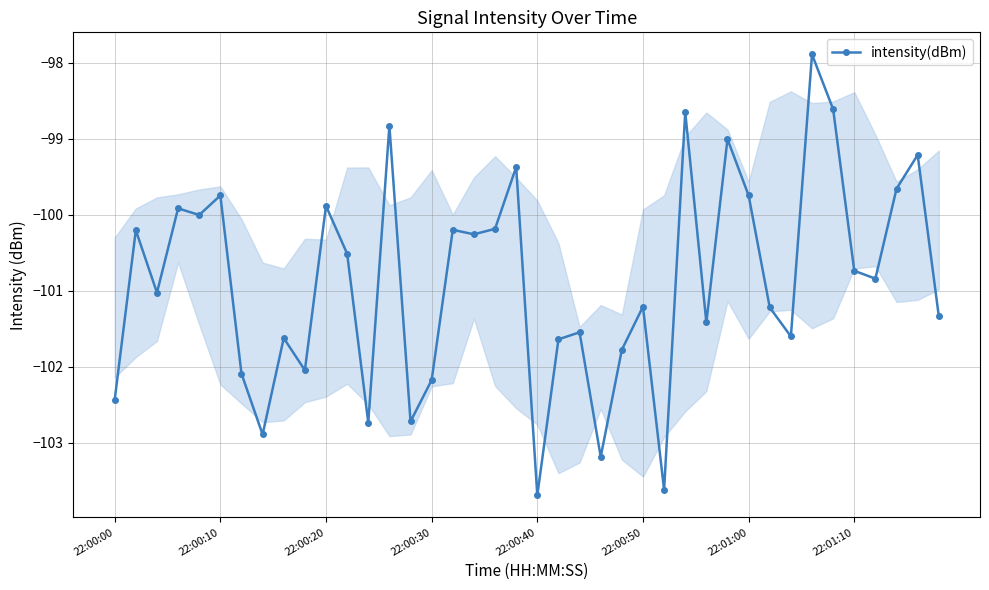

What is the minimum value shown in the chart?

-103.7